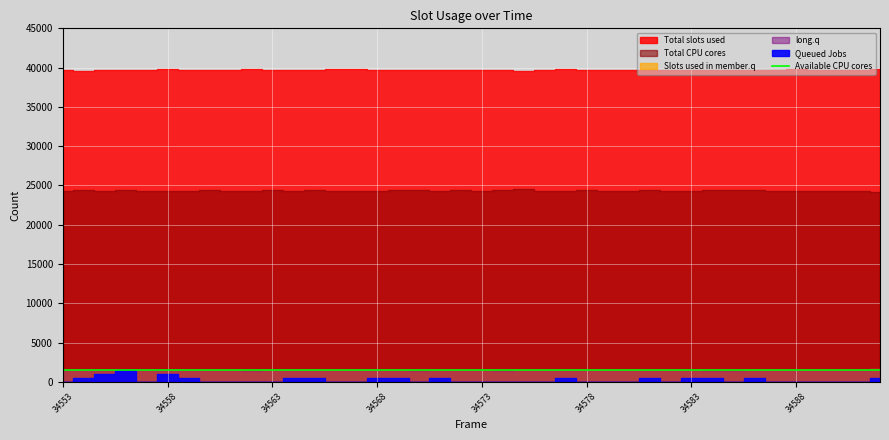

Does the chart display data point markers on the line(s)?

No